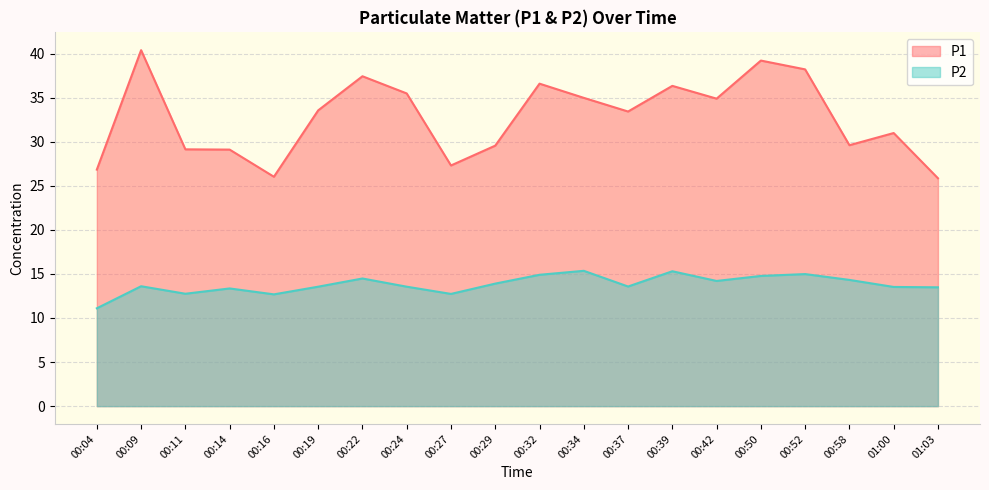

What are all the series names shown in the legend?

P1, P2